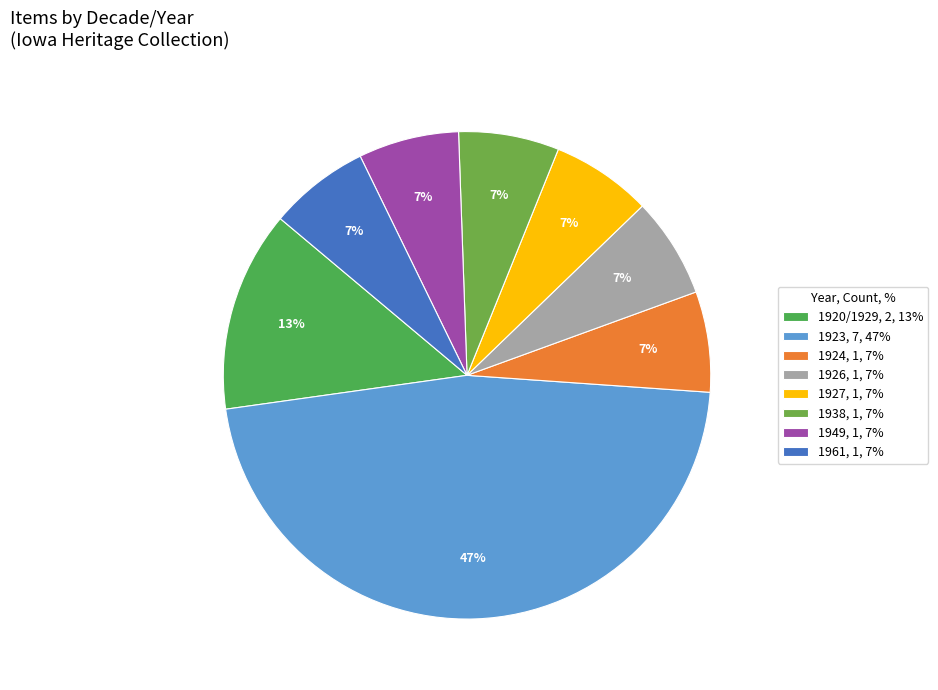

Is it true that 1927 is 7% of the pie?

True